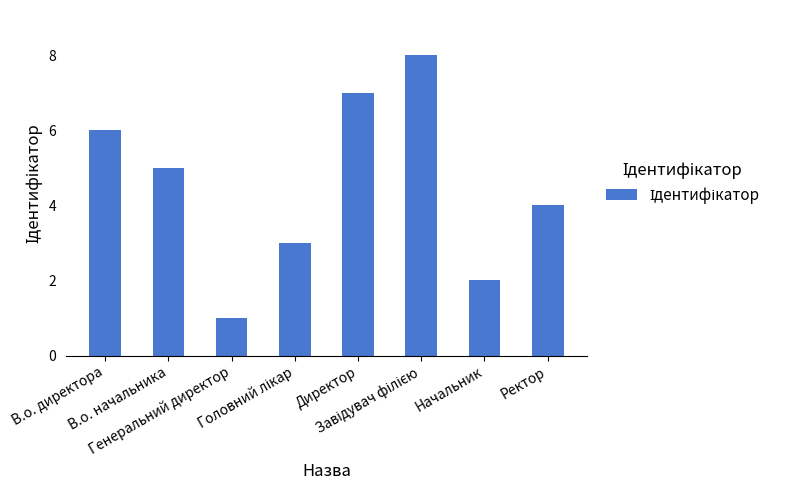

What is the difference between the second highest and second lowest values?

5